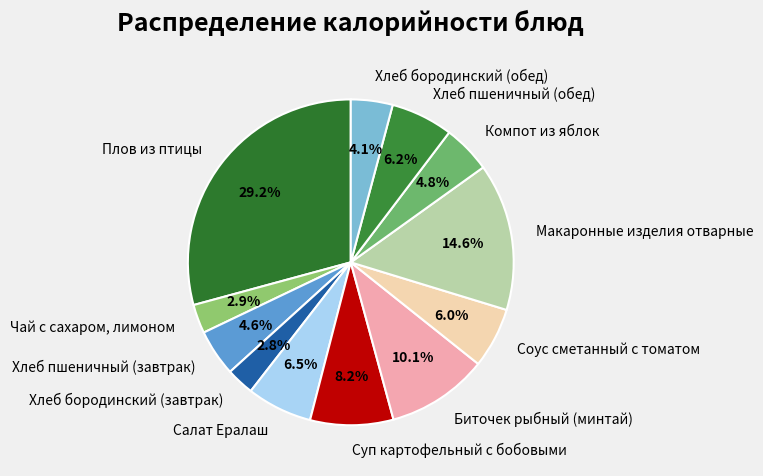

What is the largest slice in the pie chart?

Плов из птицы